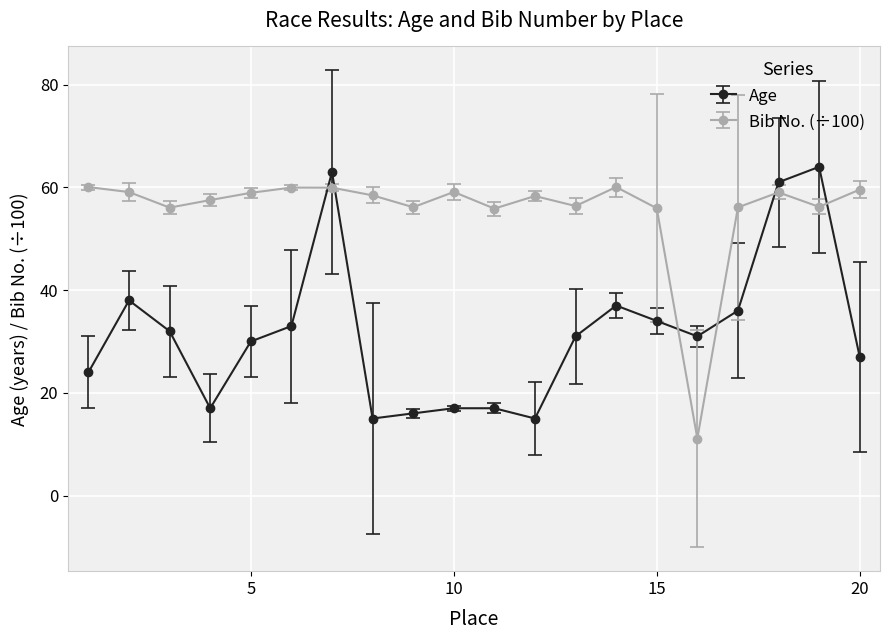

What is the average value of the Age series?

31.9